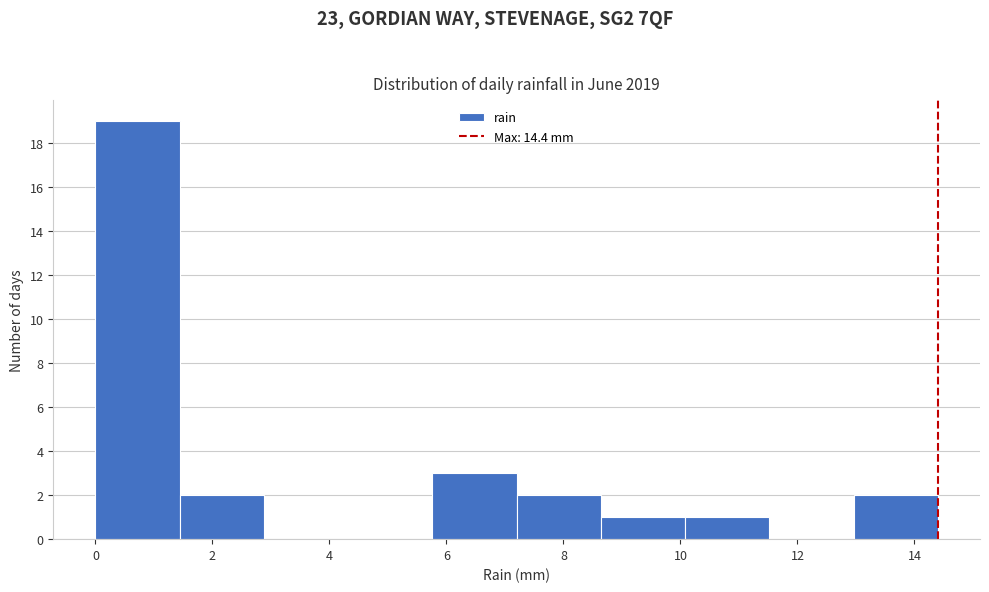

How tall is the bar that spans 5.76 to 7.20 on the x-axis? Neither the bar edges nor the heights are printed on the chart, so give them approximately, as read against the axes.

3